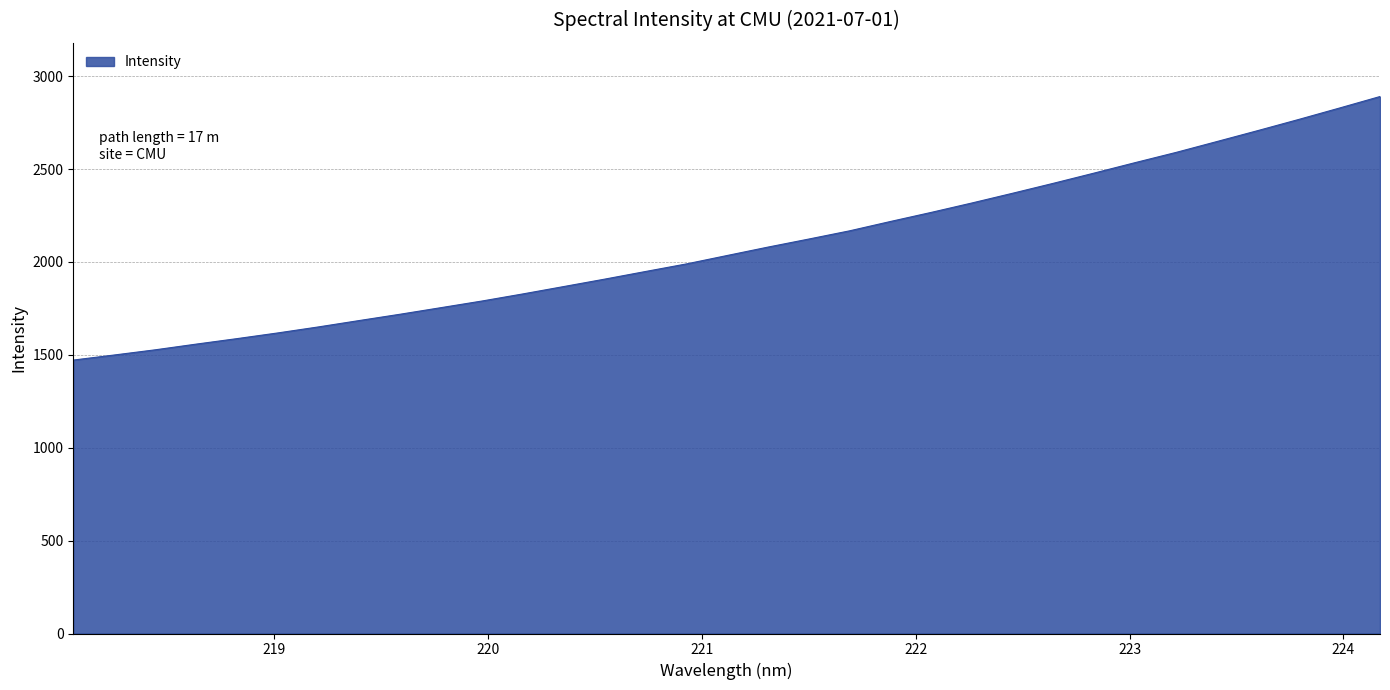

What is the minimum value shown in the chart?

1471.8